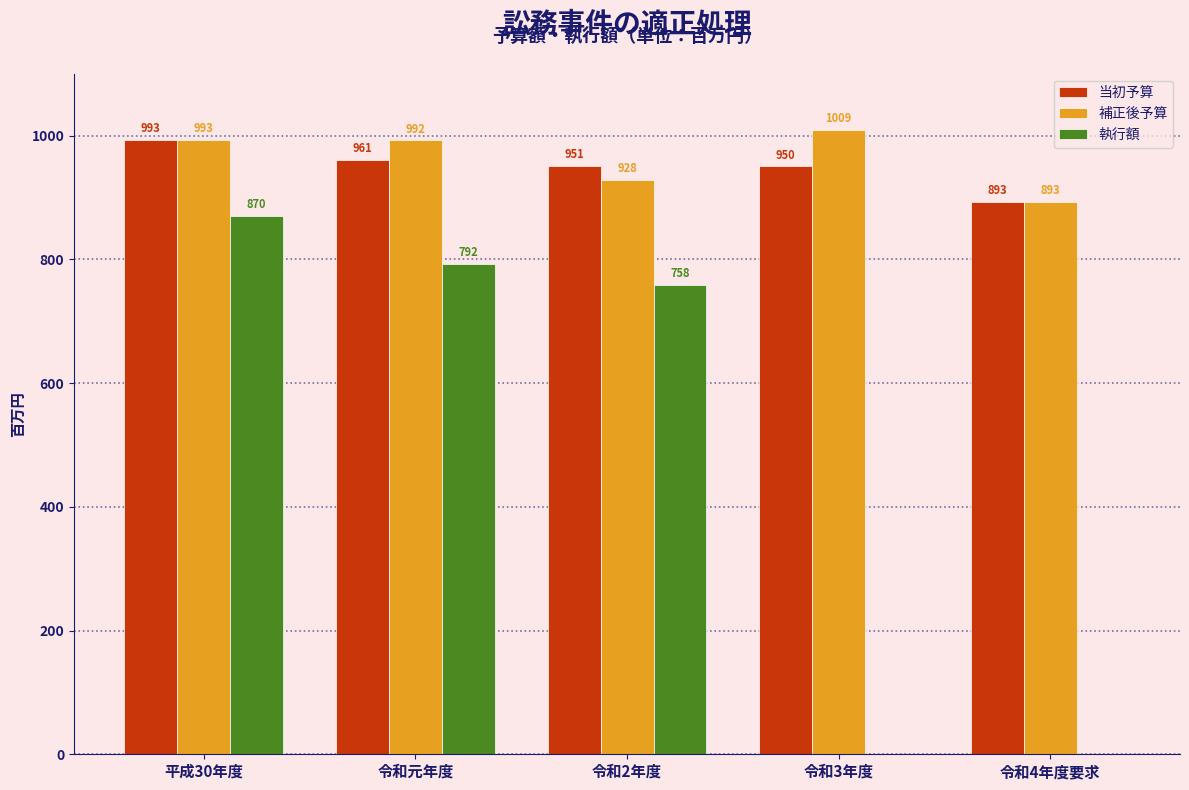

Reading left to right, list all the values displayed in this chart.

当初予算: 平成30年度=993	令和元年度=961	令和2年度=951	令和3年度=950	令和4年度要求=893
補正後予算: 平成30年度=993	令和元年度=992	令和2年度=928	令和3年度=1009	令和4年度要求=893
執行額: 平成30年度=870	令和元年度=792	令和2年度=758	令和3年度=0	令和4年度要求=0